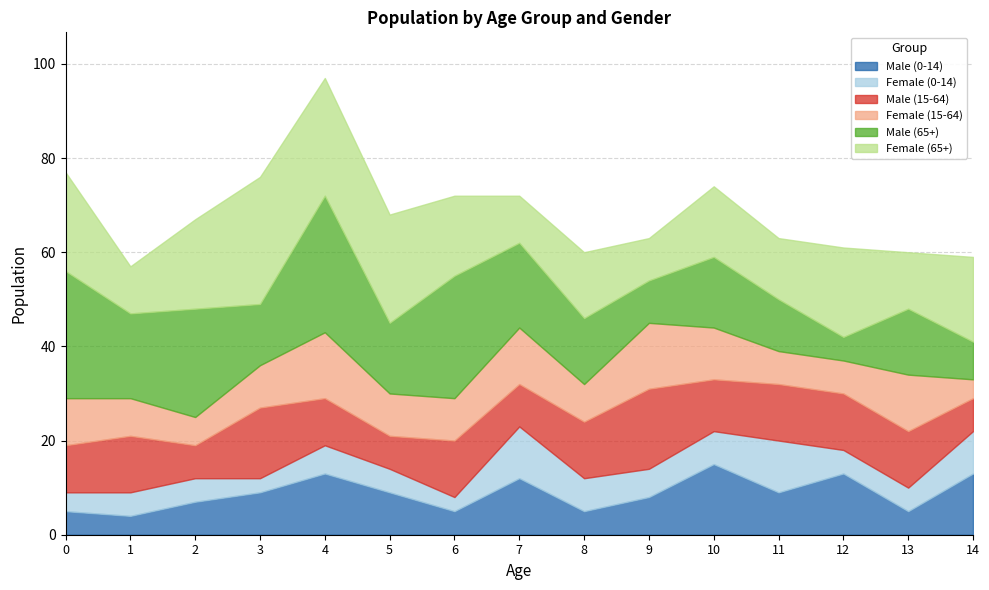

What is the total value across all series at 5?

68